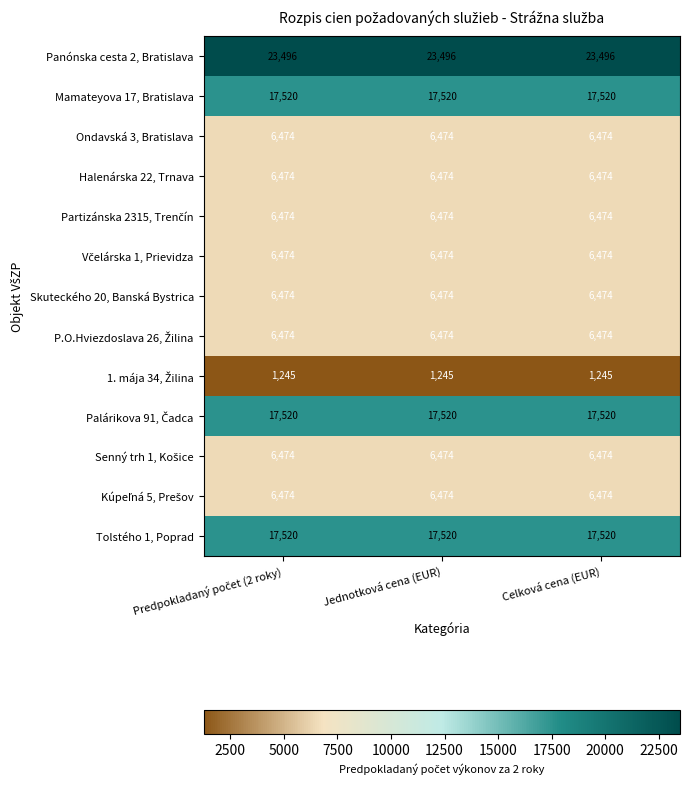

At how many categories does at least one series exceed 15646?

3